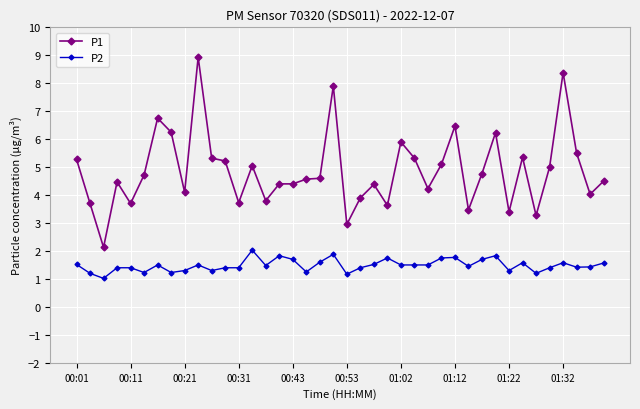

What is the value of the P1 point at the 27th from the left?

4.2